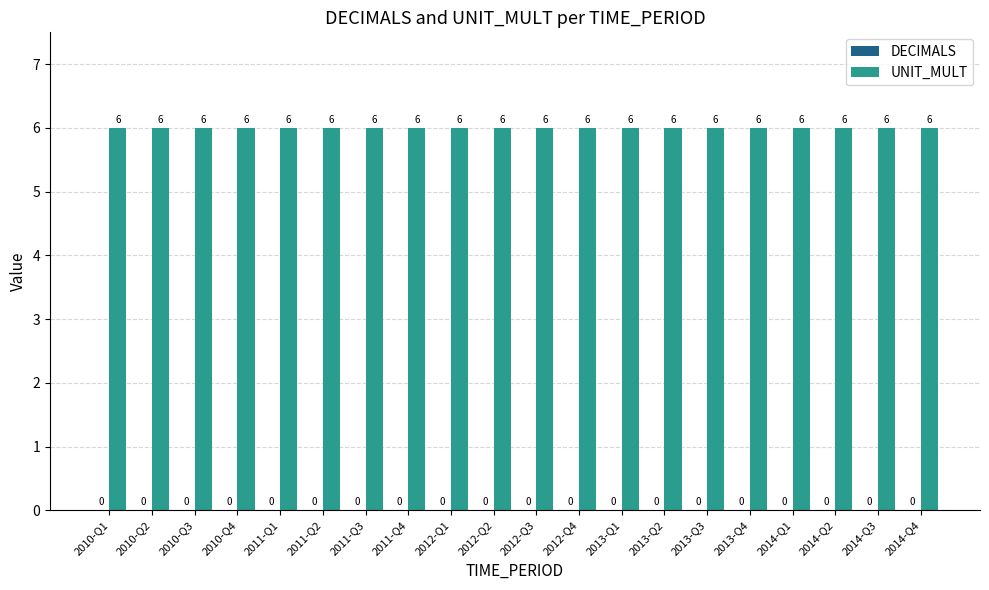

What is the value of the UNIT_MULT bar at the 19th from the left?

6